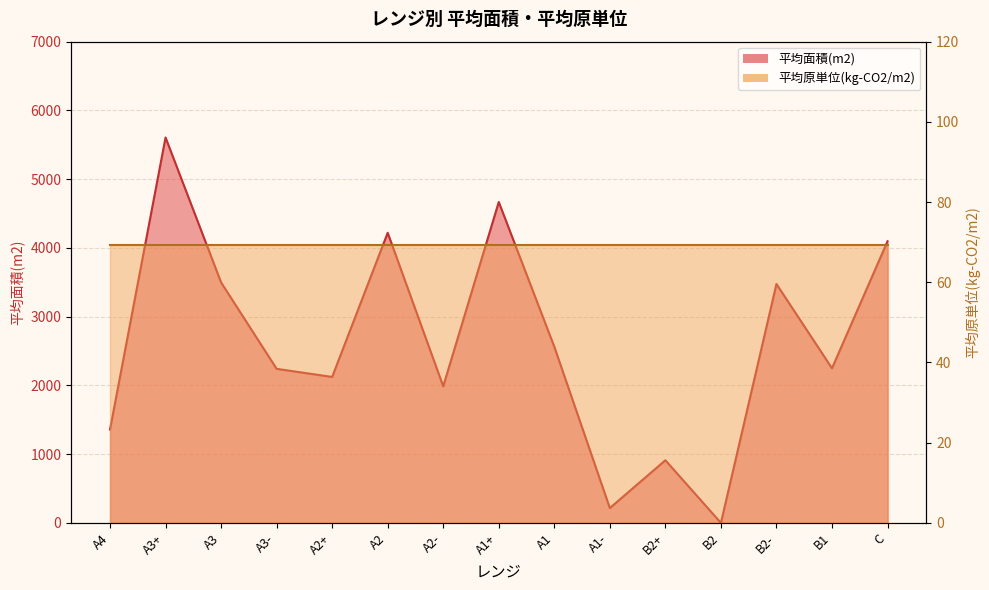

What is the approximate value at B2-, to the nearest 100?

3500